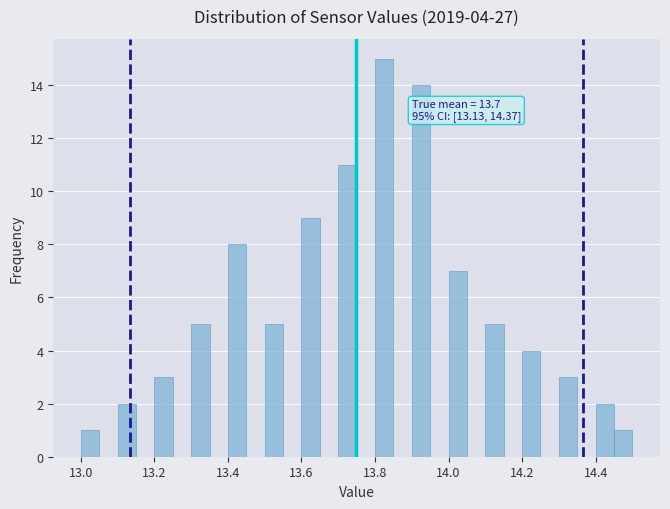

Read against the x-axis, roughly where is the centre of the tallest bar?

13.82